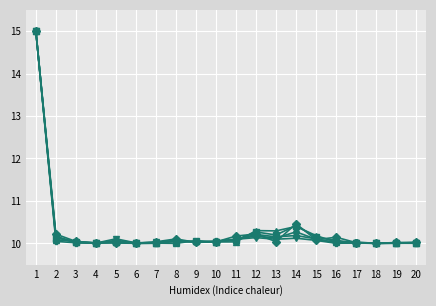

What is the total value across all series at 4?

60.0